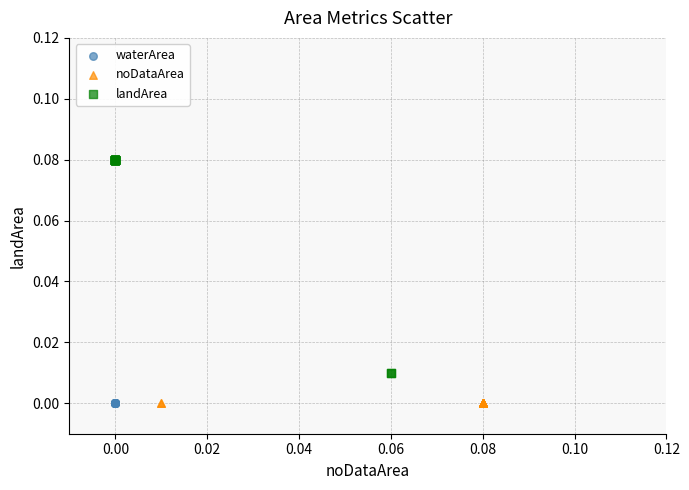

Which series reaches the maximum Y coordinate?

landArea